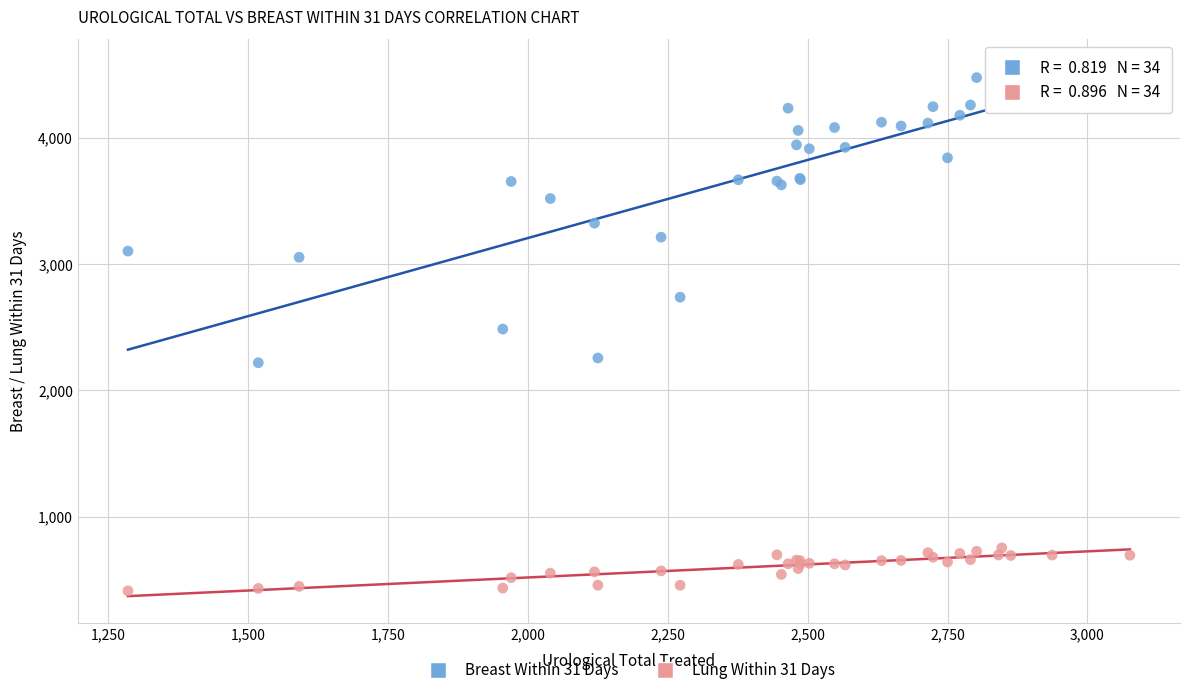

Which series contains the highest Y value?

Breast Within 31 Days